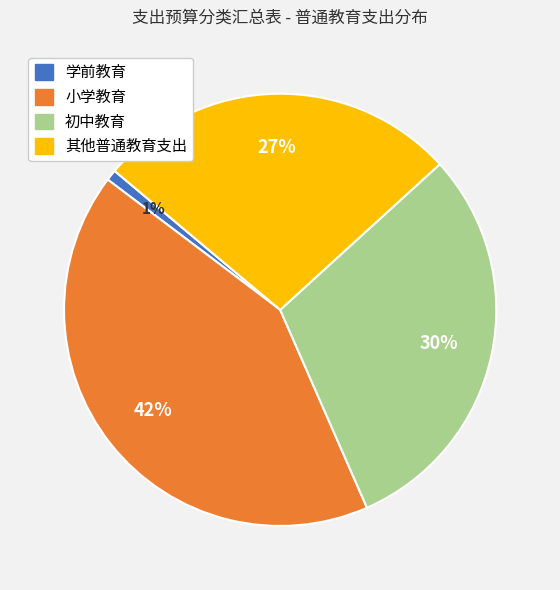

True or false: 小学教育 accounts for 32% of the total.

False